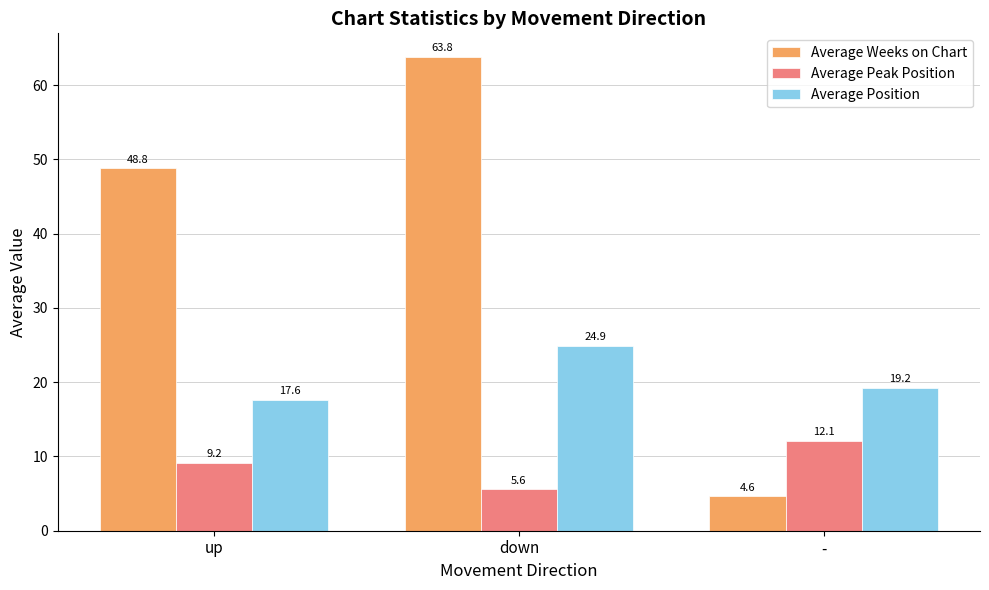

Which series has the largest total across all categories?

Average Weeks on Chart